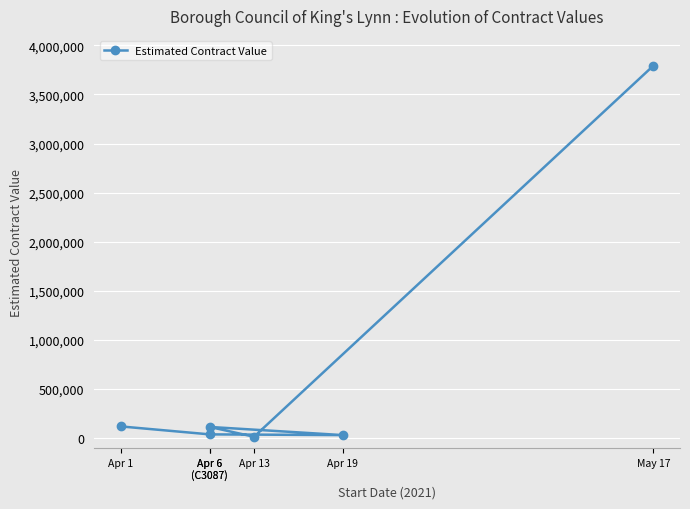

What is the average value?

685604.7